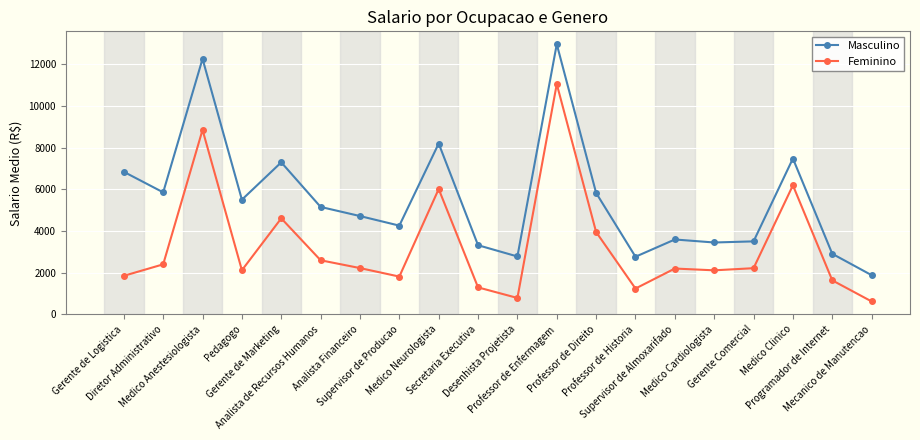

At which category is the sum across all series the highest?

Professor de Enfermagem